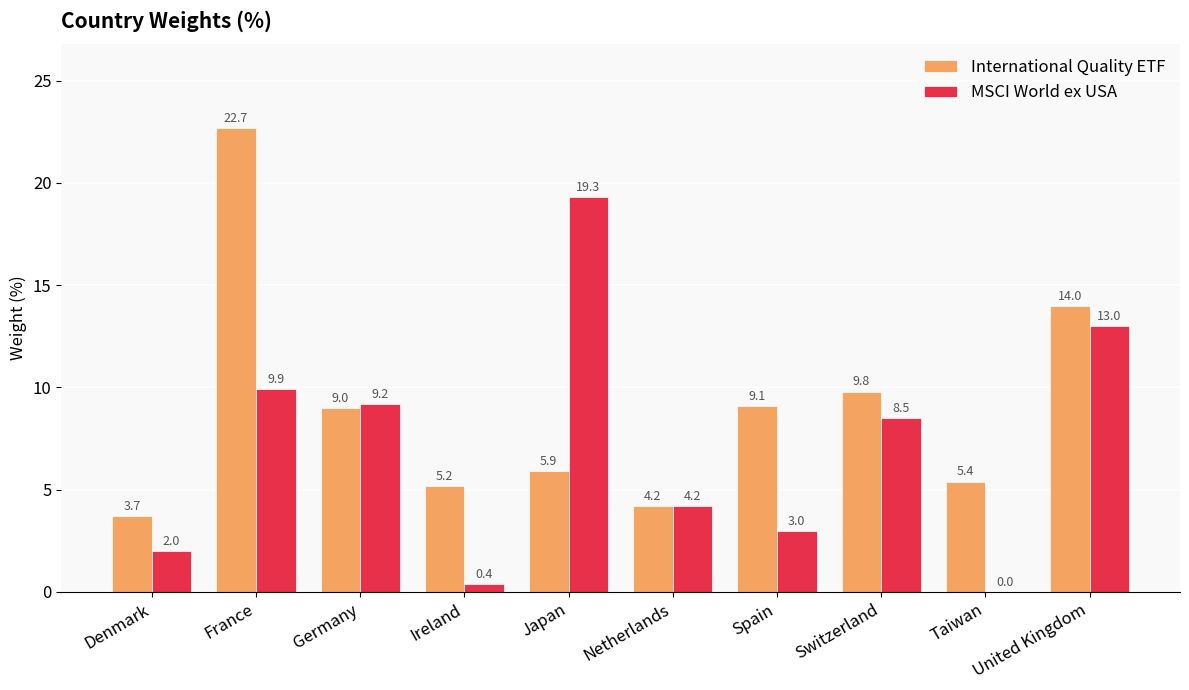

Between Germany and Taiwan, which series saw the biggest shift?

MSCI World ex USA